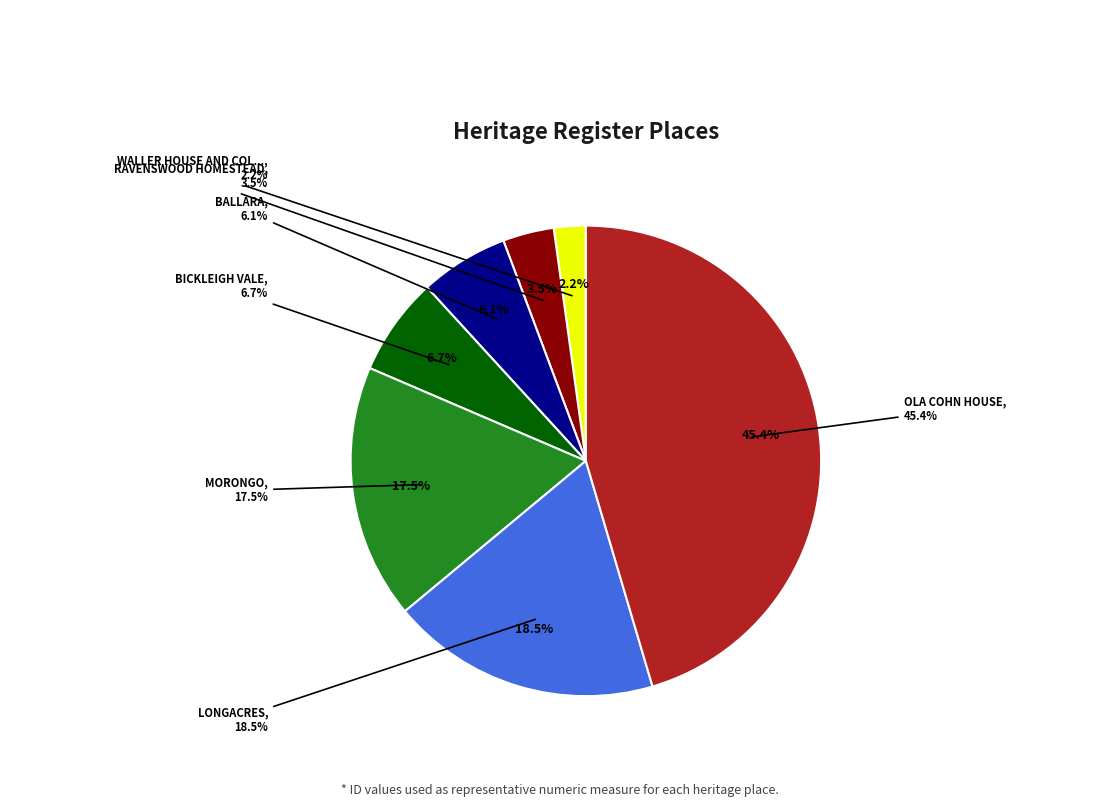

To the nearest percent, what percentage of the pie is BICKLEIGH VALE?

7%